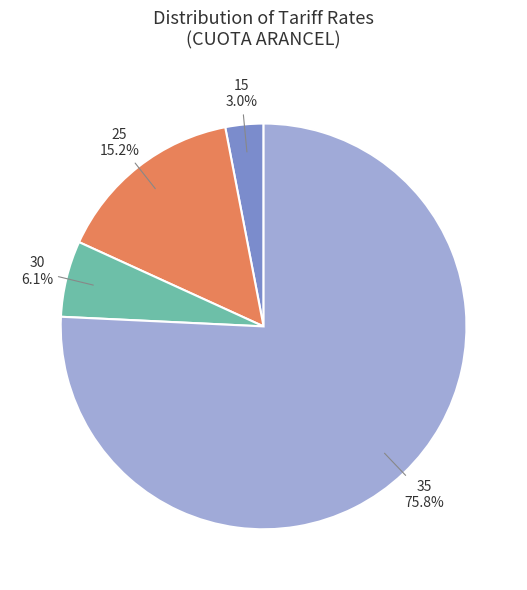

How many slices are in this pie chart?

4